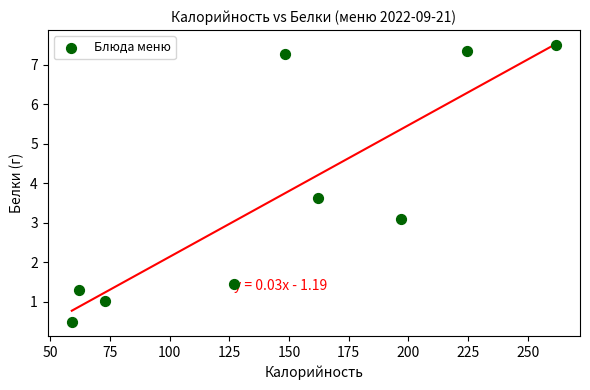

What Y value in the scatter plot is closest to 3?

3.1